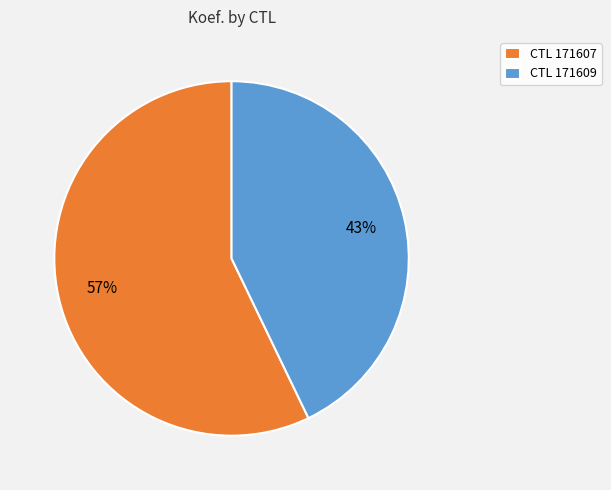

Rank the categories by value from highest to lowest.

CTL 171607, CTL 171609